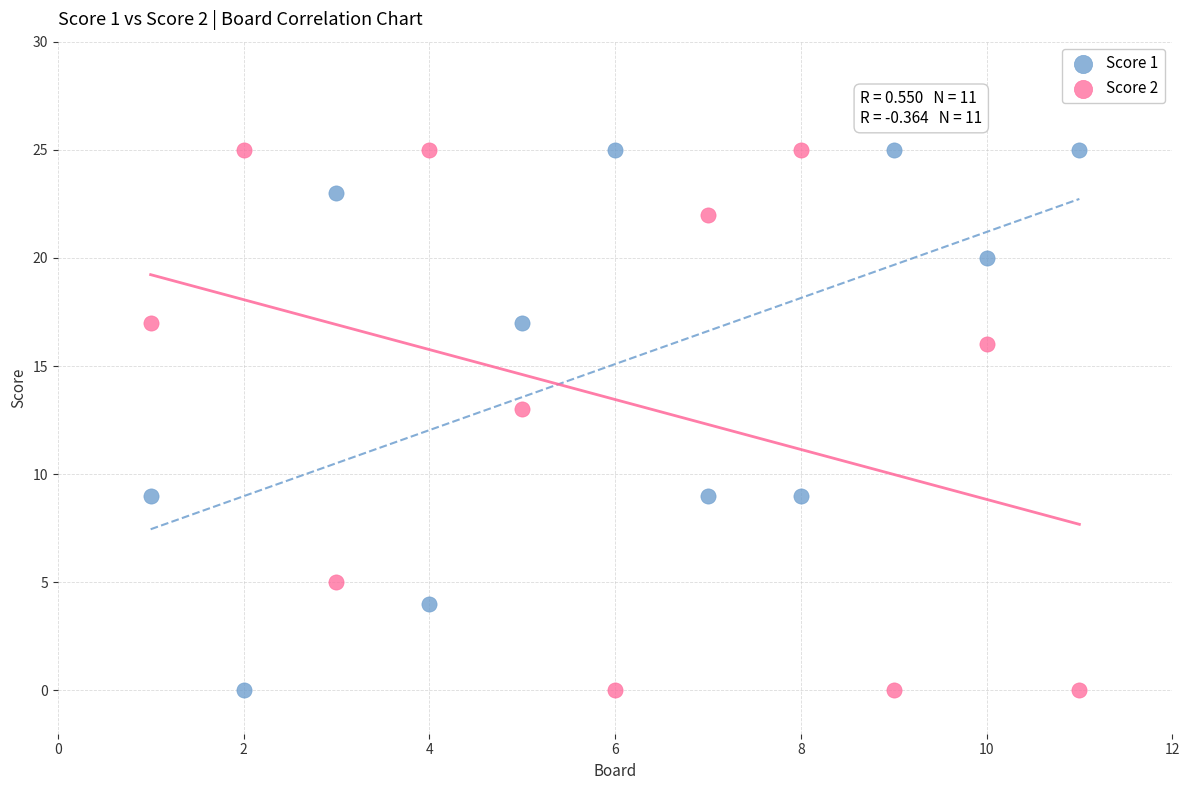

What is the X range (max minus min) for the scatter plot?

10